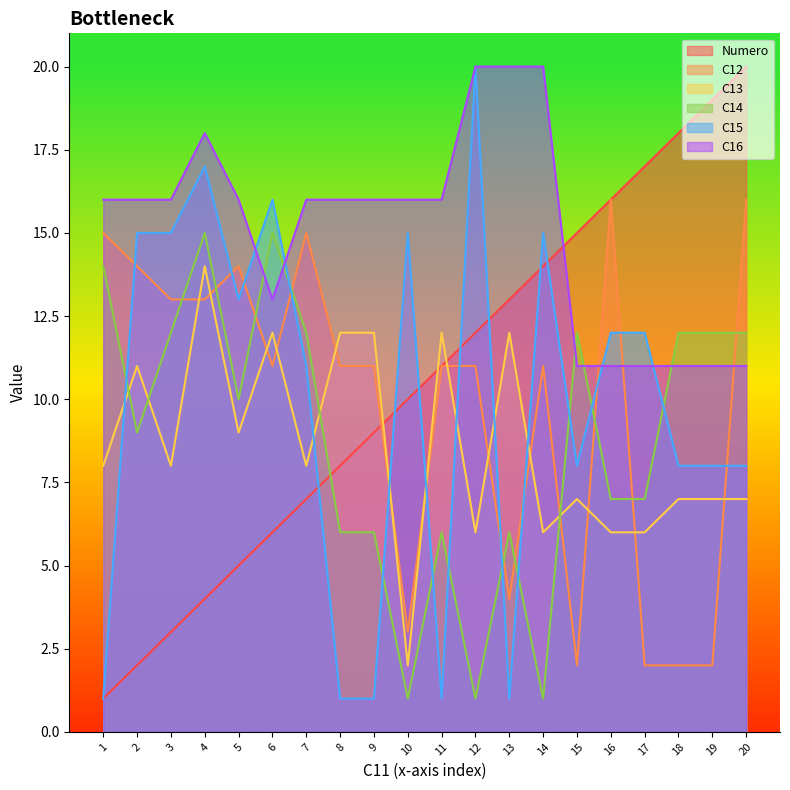

Where do C12 and C13 first cross each other?

3 and 4